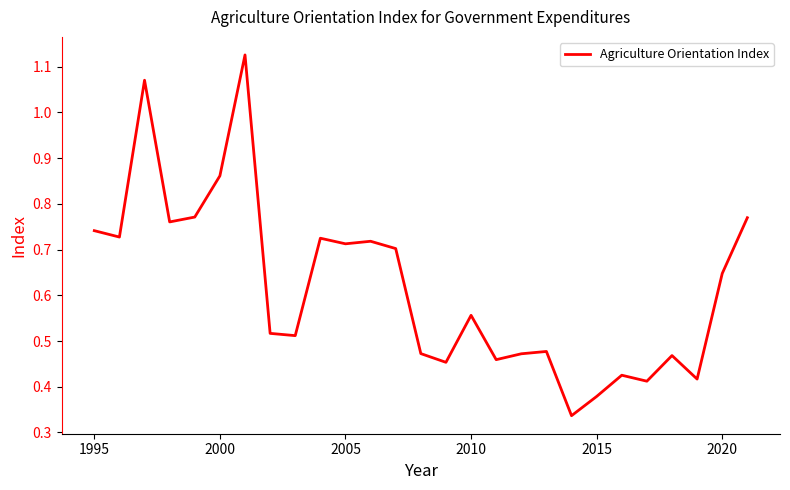

How many series are shown in this chart?

1